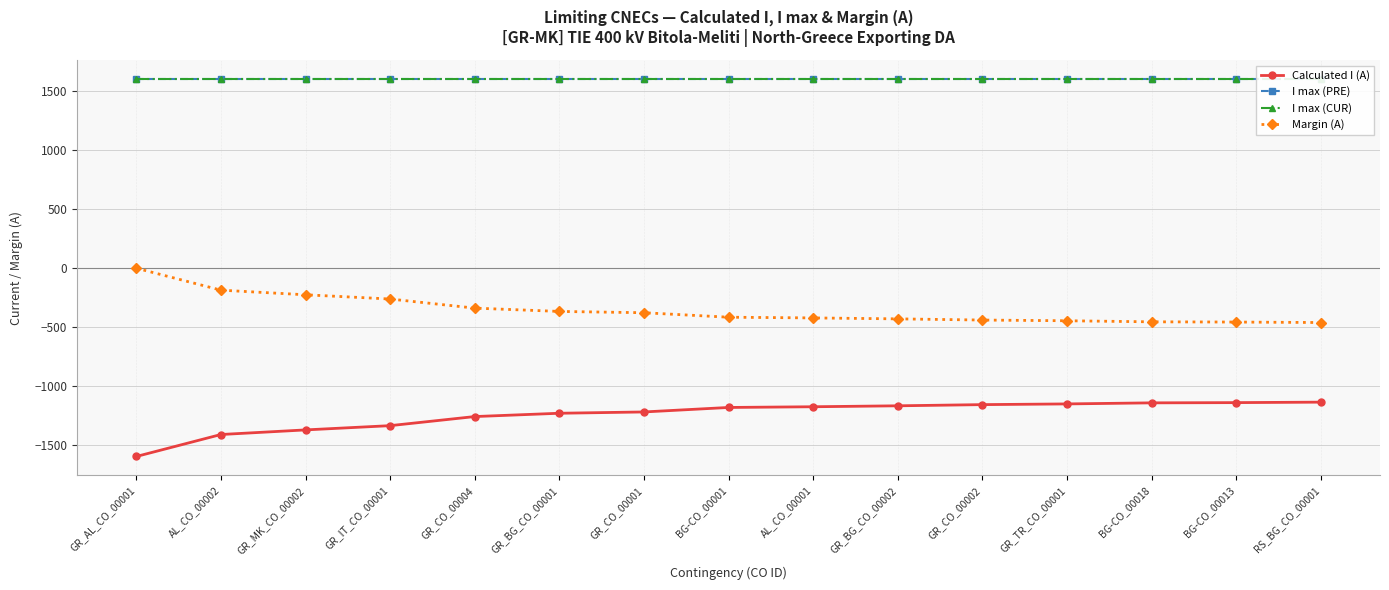

Which has a higher value, GR_BG_CO_00002 or BG-CO_00018?

BG-CO_00018